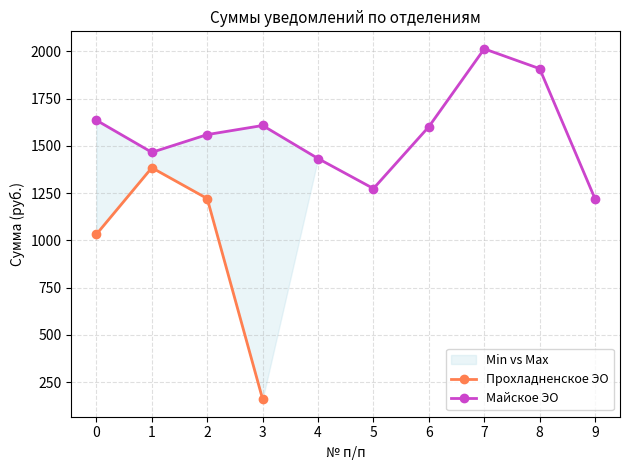

How many interior local peaks (higher than both neighbors) does the data have?

1